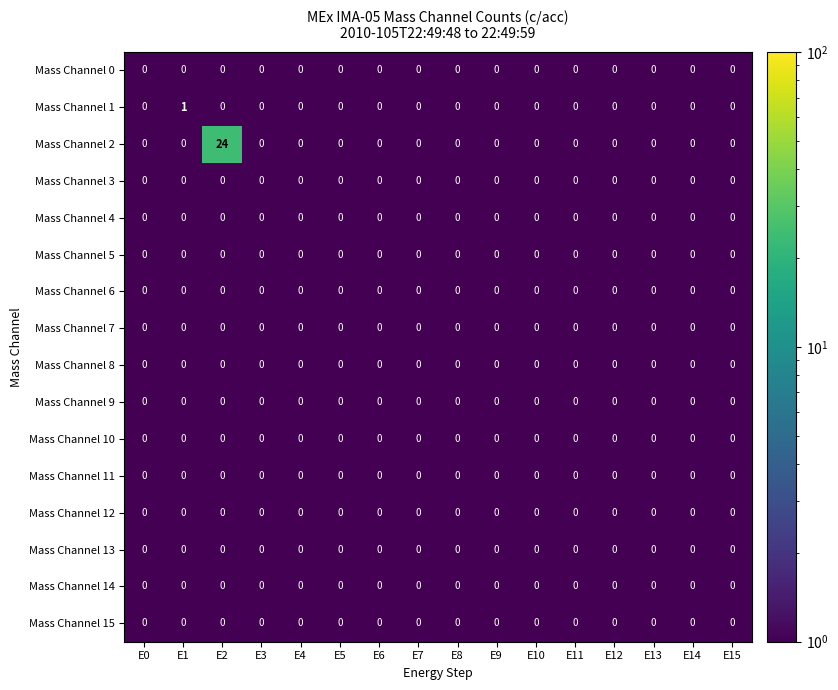

Which series has the largest total across all categories?

Mass Channel 2